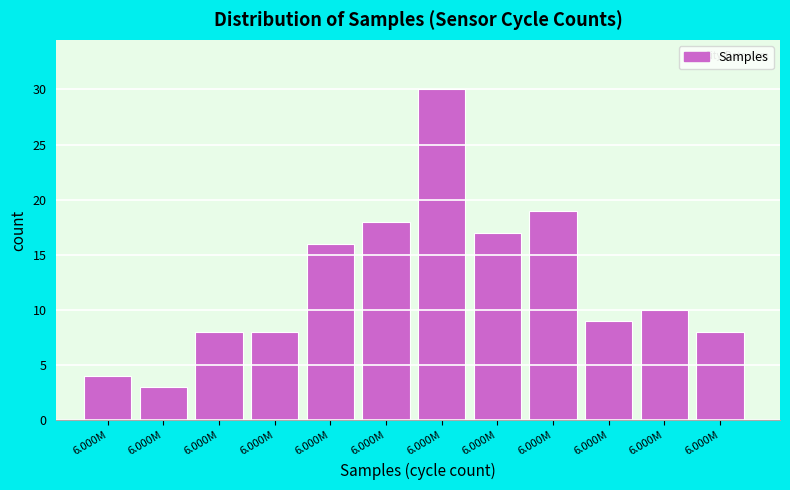

How many bars are there in total?

12